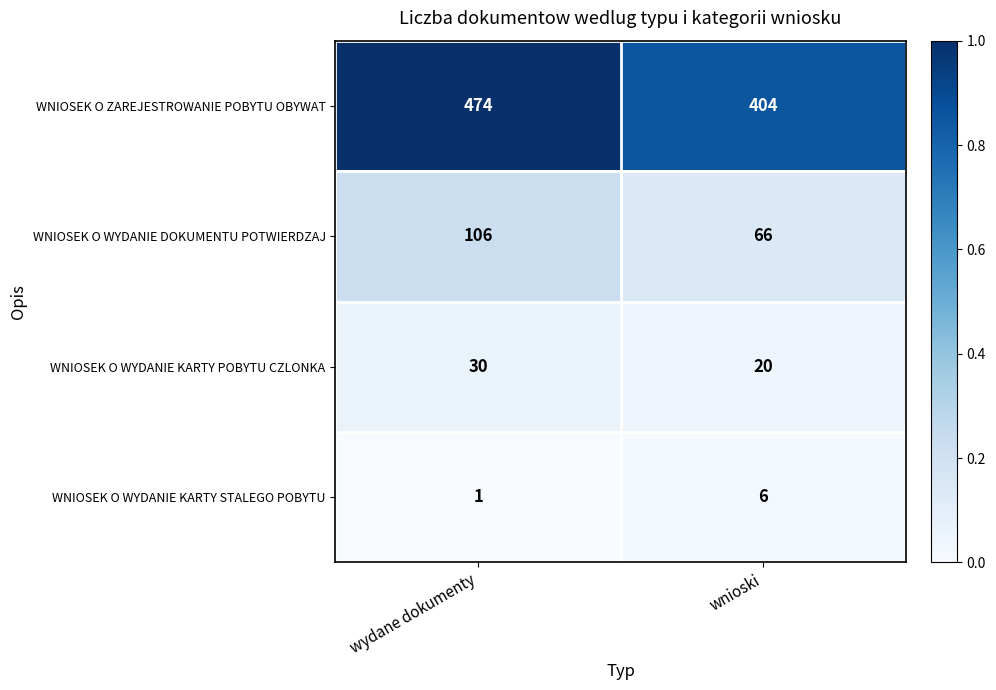

The WNIOSEK O ZAREJESTROWANIE POBYTU OBYWAT series shows 302 at wydane dokumenty. True or false?

False